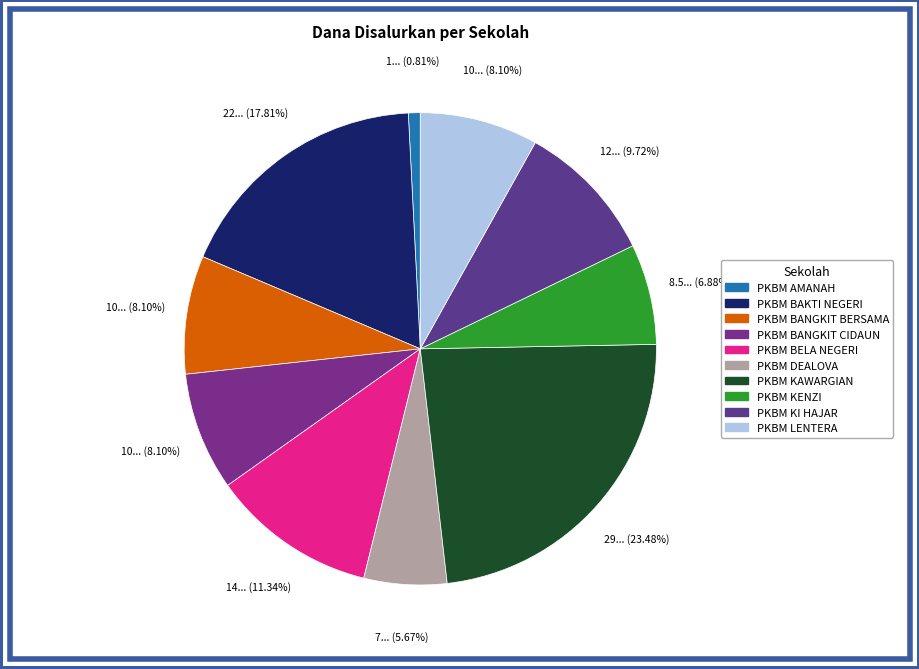

Which category has the biggest portion of the pie?

PKBM KAWARGIAN KARANGWANGI